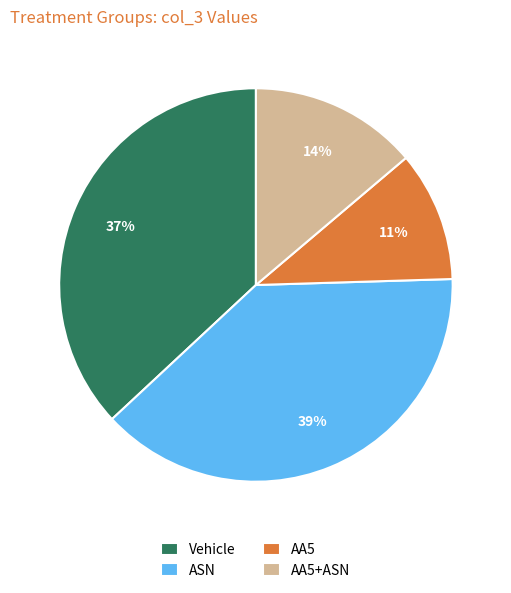

To the nearest percent, what is the combined percentage of AA5 and Vehicle?

48%